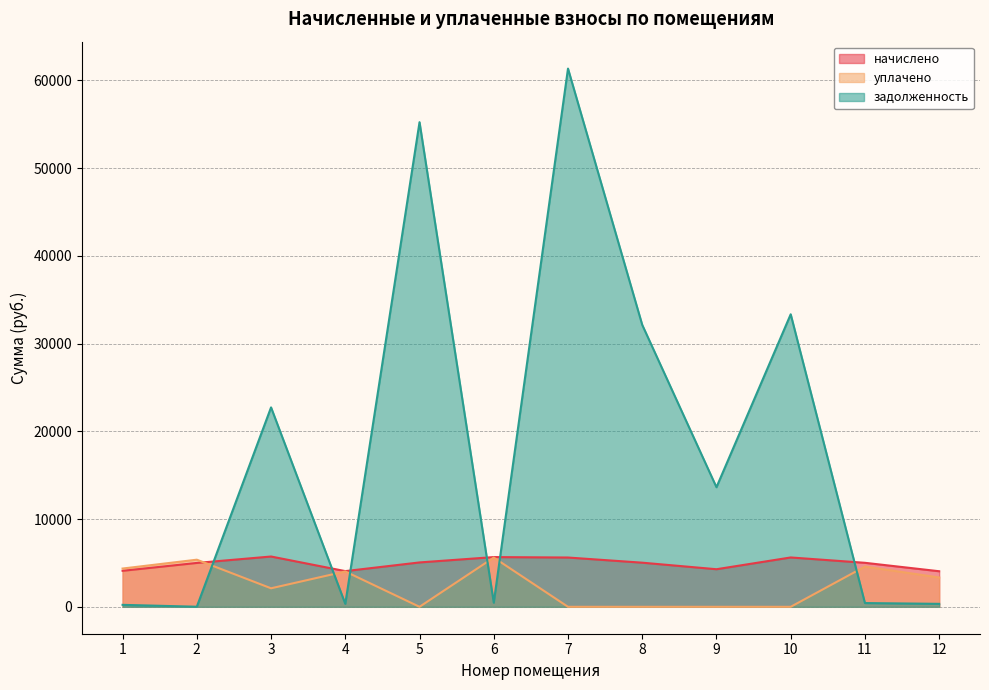

Between 10 and 1, which is larger?

10